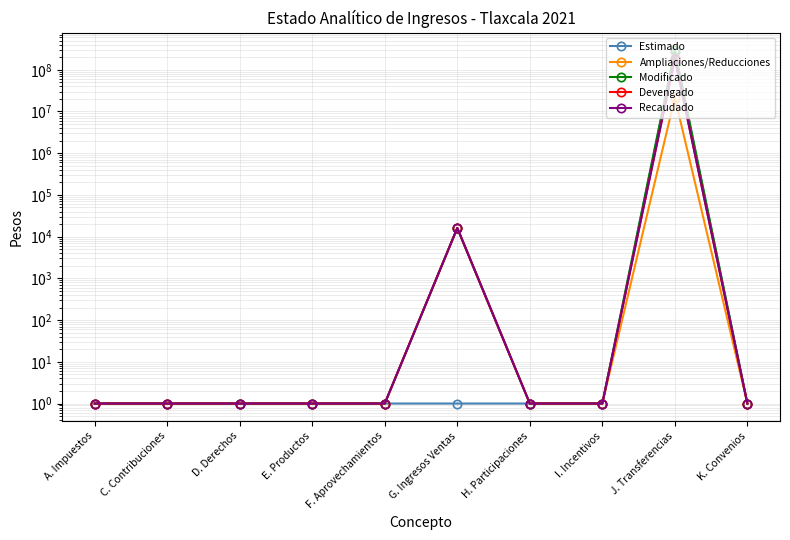

True or false: Estimado has more than 0 points higher than both neighbors.

True